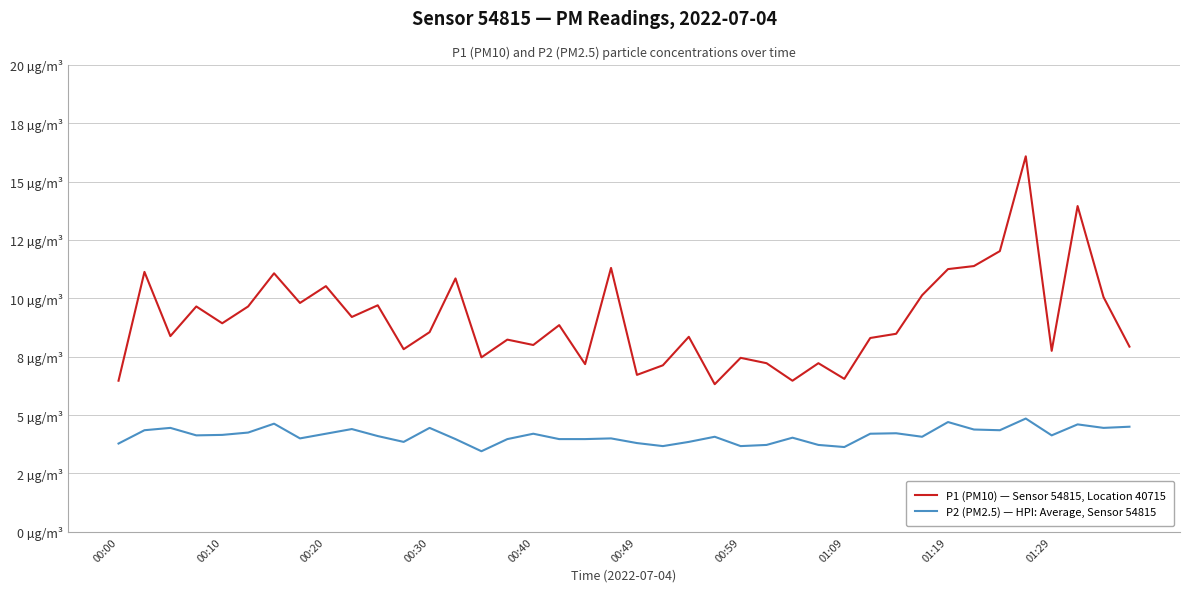

Is this an area chart (filled region under the line)?

No